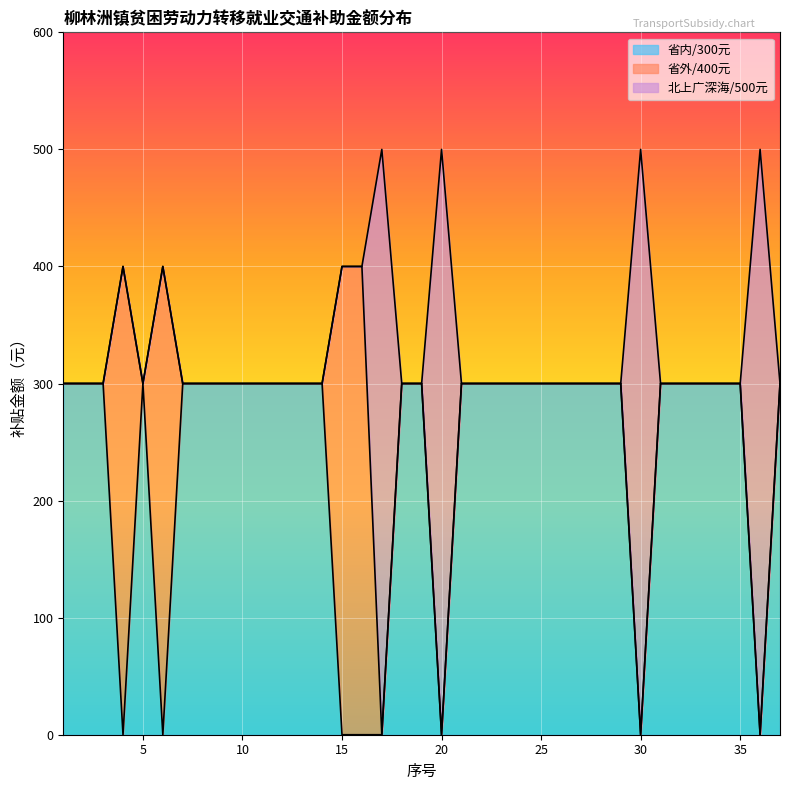

What is the total value across all series at 30?

500